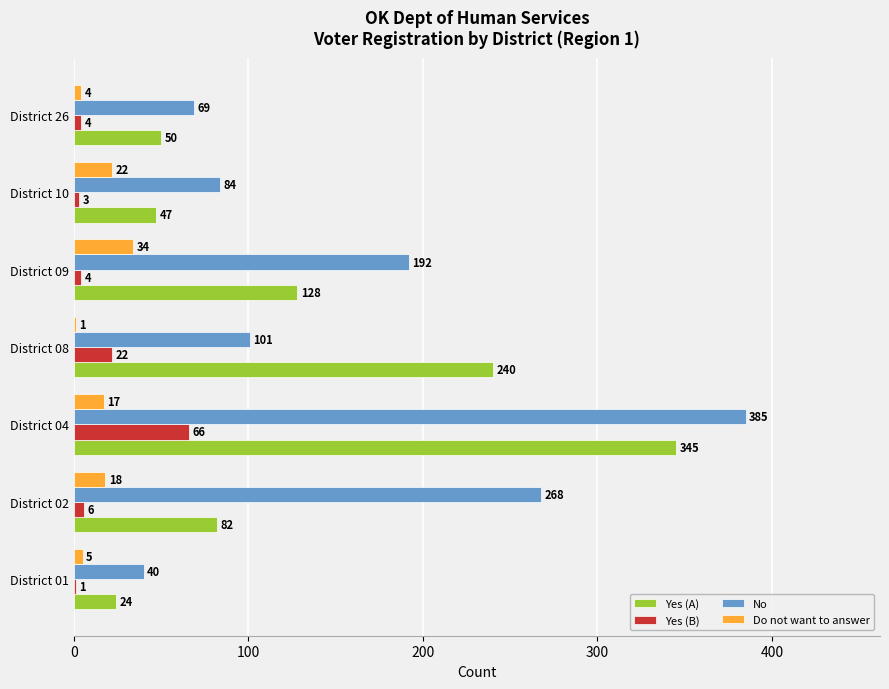

What is the total value across all series at District 10?

156